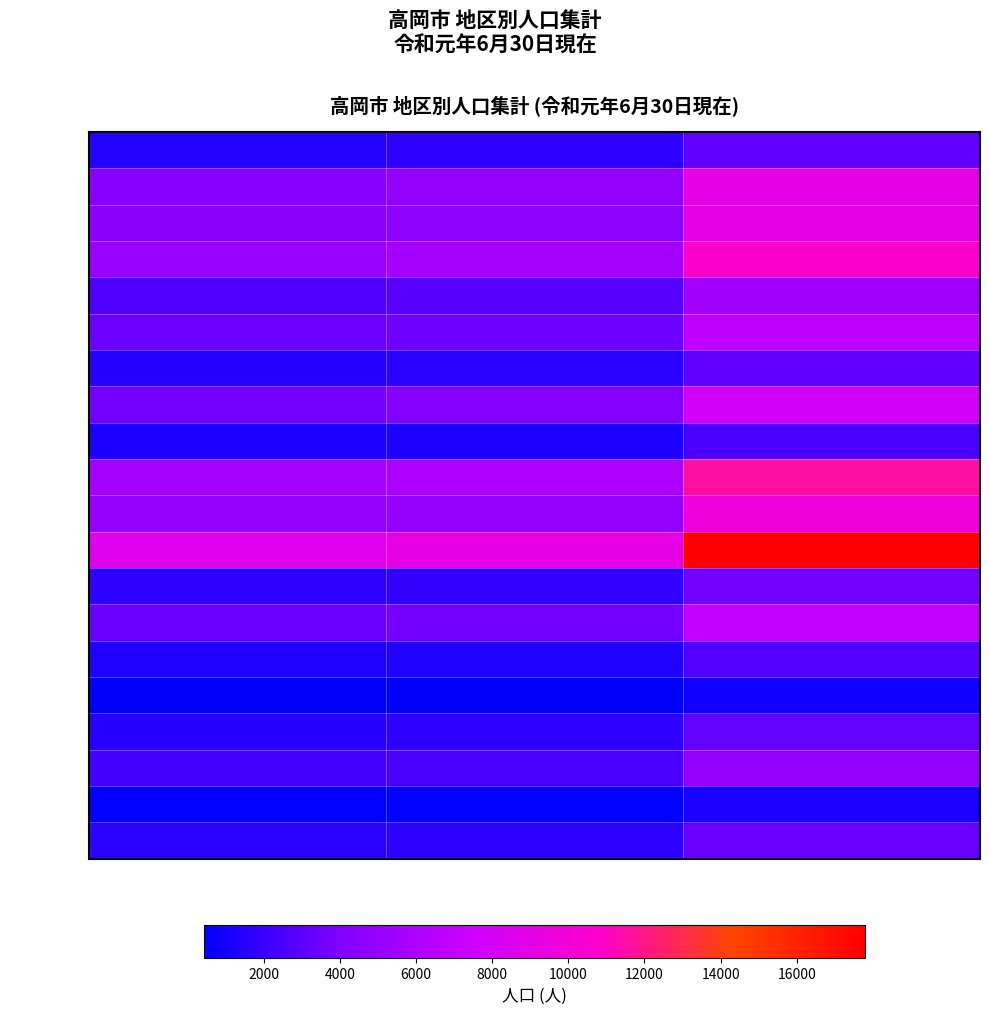

Reading right to left, what are all the values shown in this chart?

平米地区: 計=3147	女=1697	男=1450
定塚地区: 計=9177	女=4805	男=4372
下関地区: 計=9120	女=4630	男=4490
博労地区: 計=10680	女=5608	男=5072
横田地区: 計=5464	女=2835	男=2629
西条地区: 計=6847	女=3471	男=3376
川原地区: 計=3109	女=1608	男=1501
成美地区: 計=7728	女=4107	男=3621
二上地区: 計=2478	女=1278	男=1200
能町地区: 計=11564	女=5866	男=5698
牧野地区: 計=9779	女=4952	男=4827
野村地区: 計=17787	女=9145	男=8642
二塚地区: 計=3575	女=1835	男=1740
佐野地区: 計=6955	女=3652	男=3303
福田地区: 計=2701	女=1352	男=1349
小勢地区: 計=906	女=462	男=444
立野地区: 計=3195	女=1666	男=1529
東五位地区: 計=4895	女=2500	男=2395
石堤地区: 計=1143	女=575	男=568
国吉地区: 計=3312	女=1690	男=1622